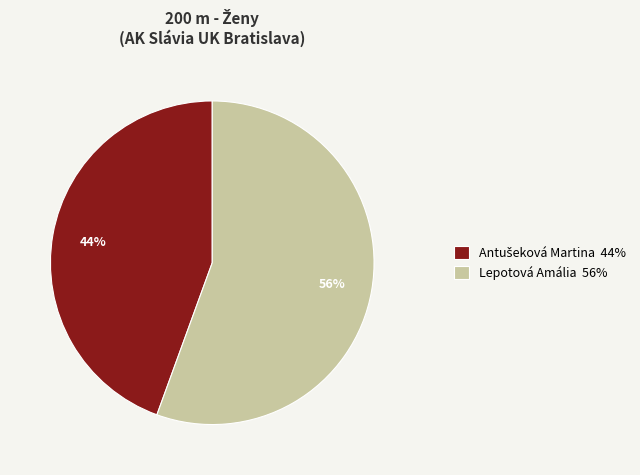

What percentage is the Lepotová Amália slice, to the nearest percent?

56%